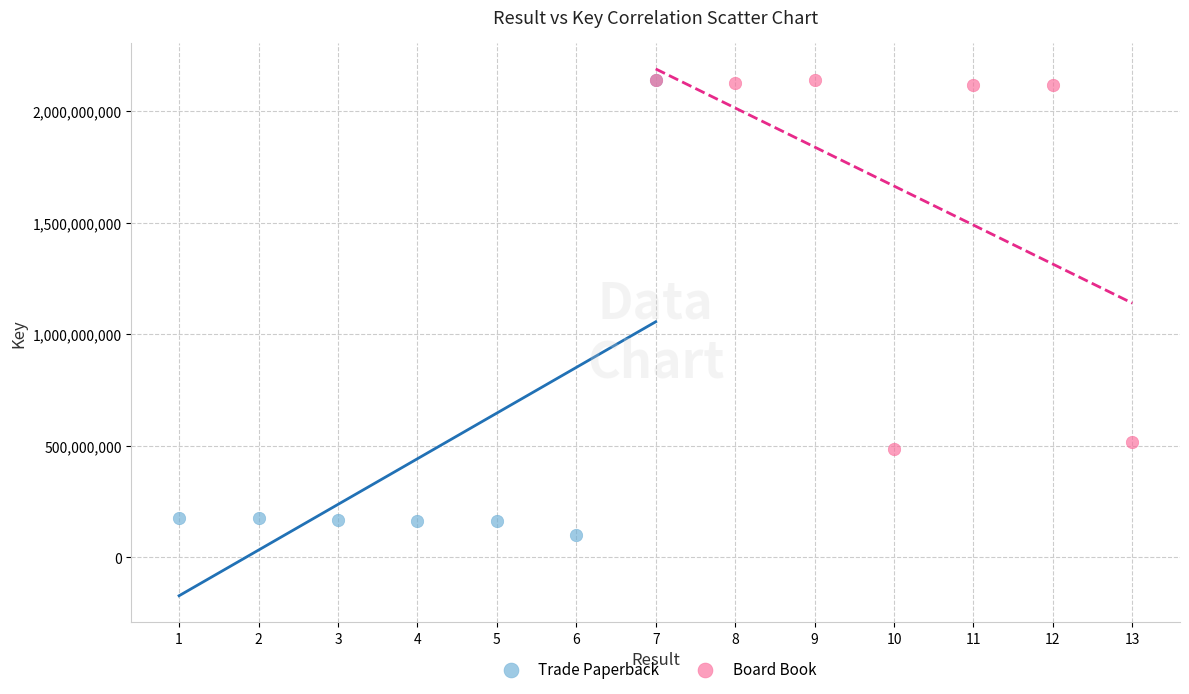

Which series has the widest spread of Y values?

Trade Paperback